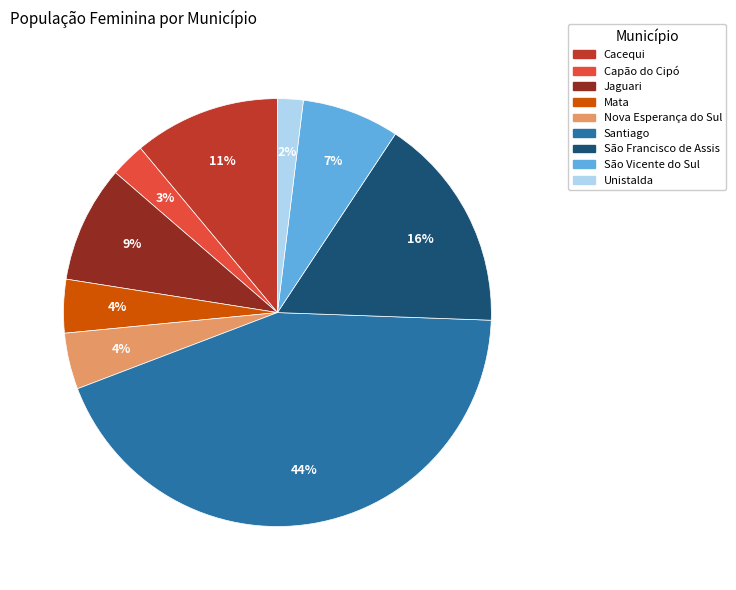

Is it true that Cacequi is 1% of the pie?

False